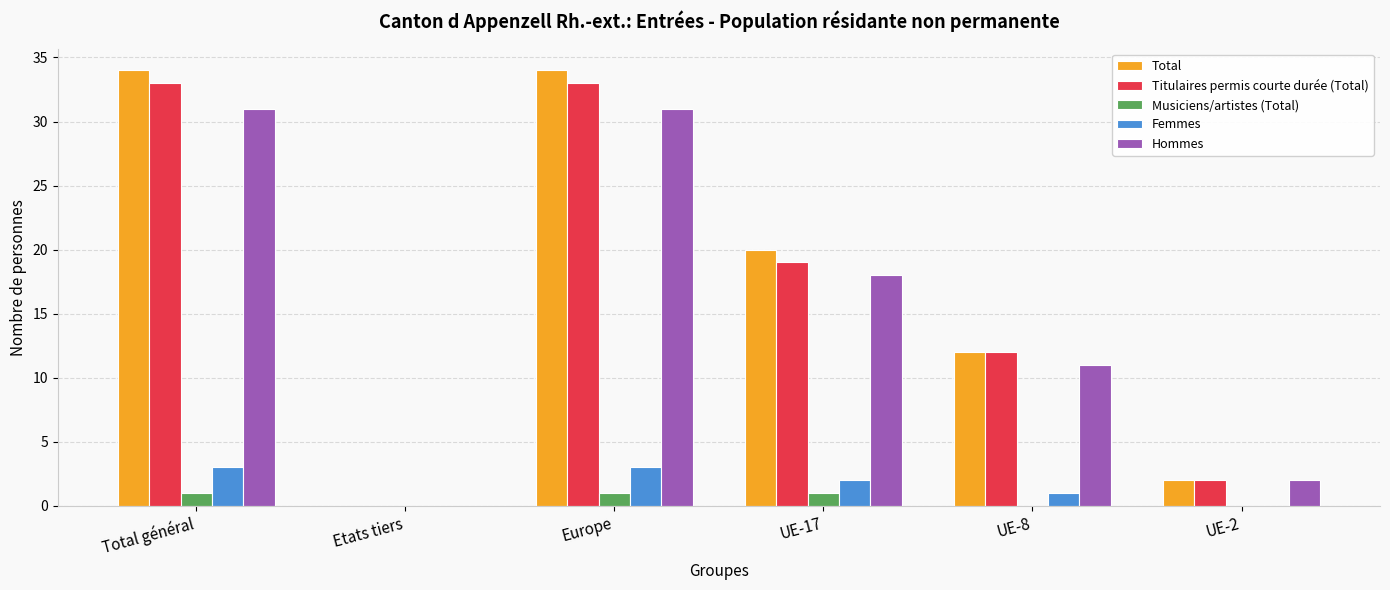

What are all the series names shown in the legend?

Total, Titulaires permis courte durée (Total), Musiciens/artistes (Total), Femmes, Hommes